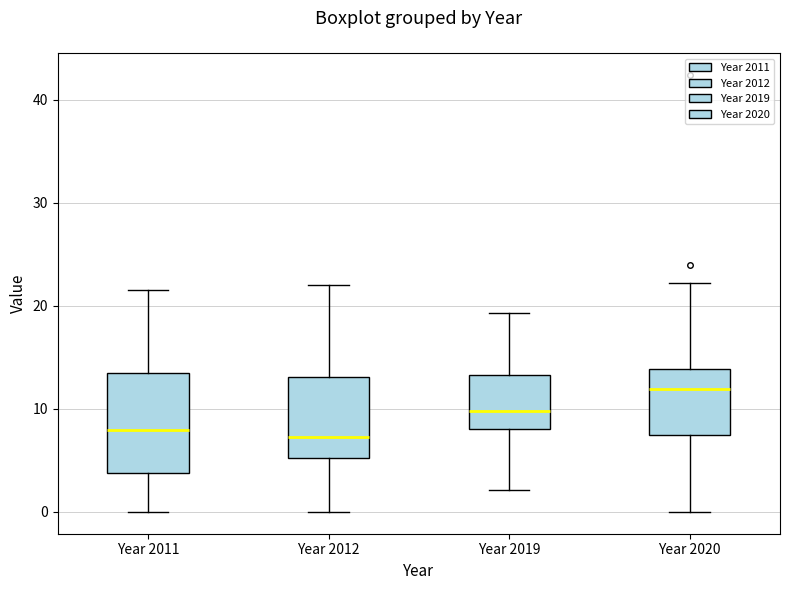

Where does the upper whisker of the box for Year 2019 end on the y-axis? The values are not printed on the chart, so give them approximately, as read against the axis.

19